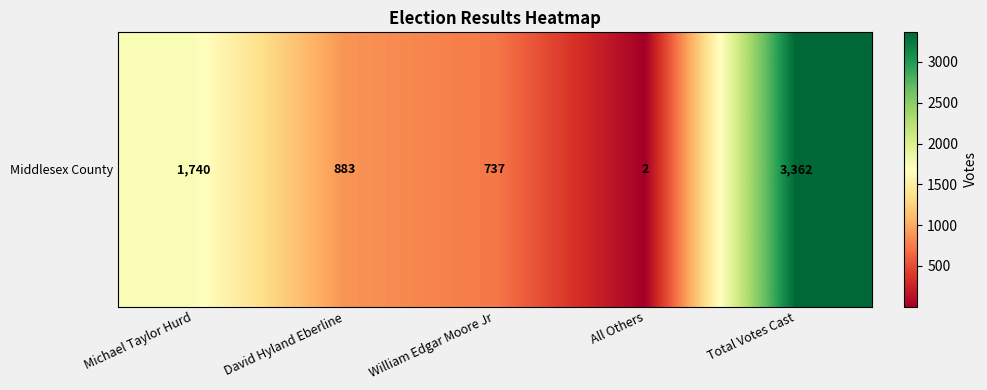

What is the difference between the values at Total Votes Cast and David Hyland Eberline?

2479